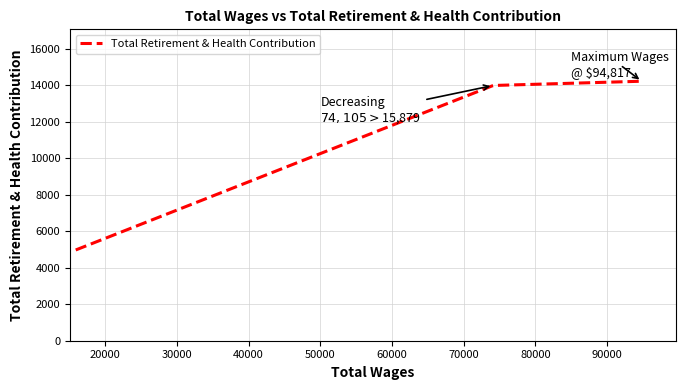

What is the difference between the maximum and minimum values?

9241.0